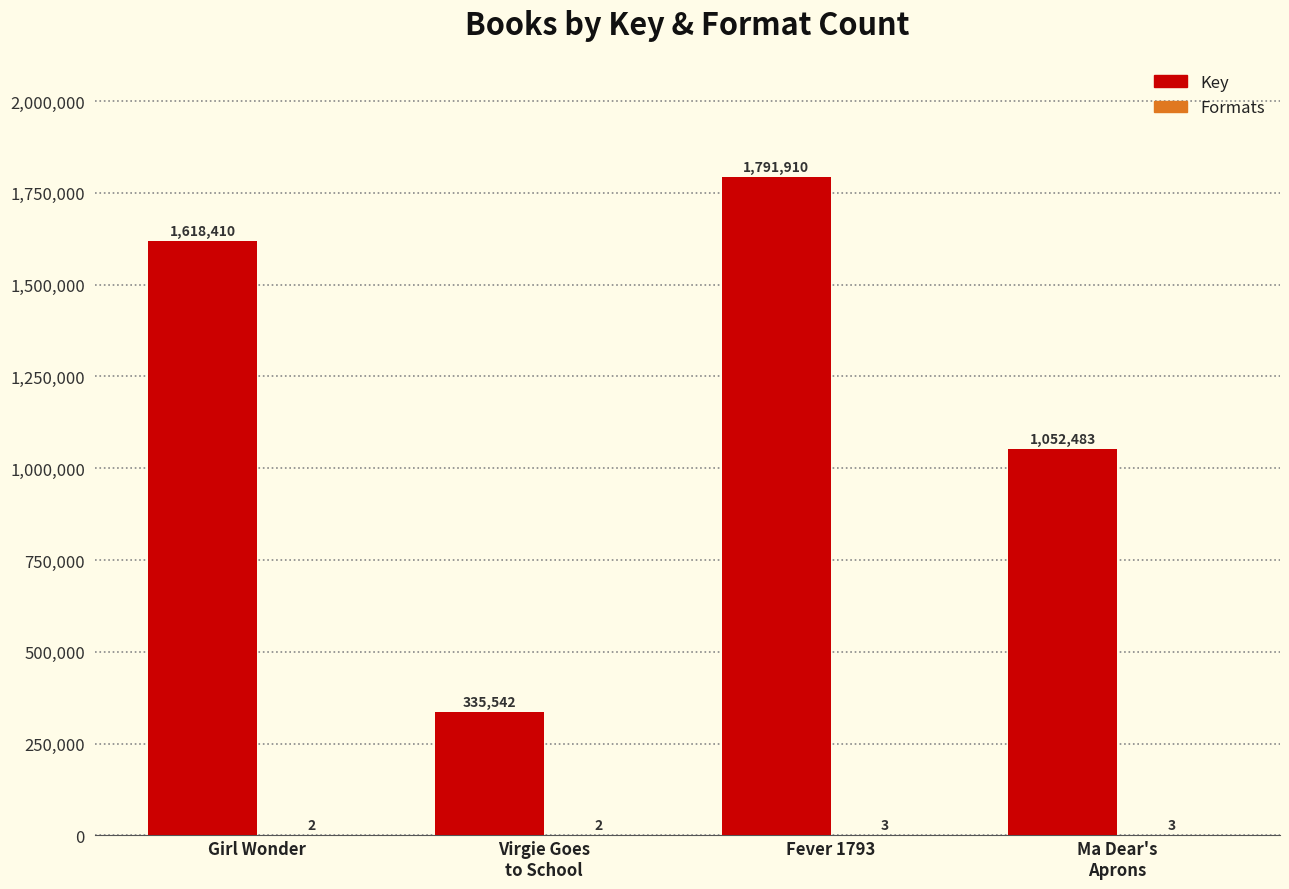

What is the greatest value displayed?

1791910